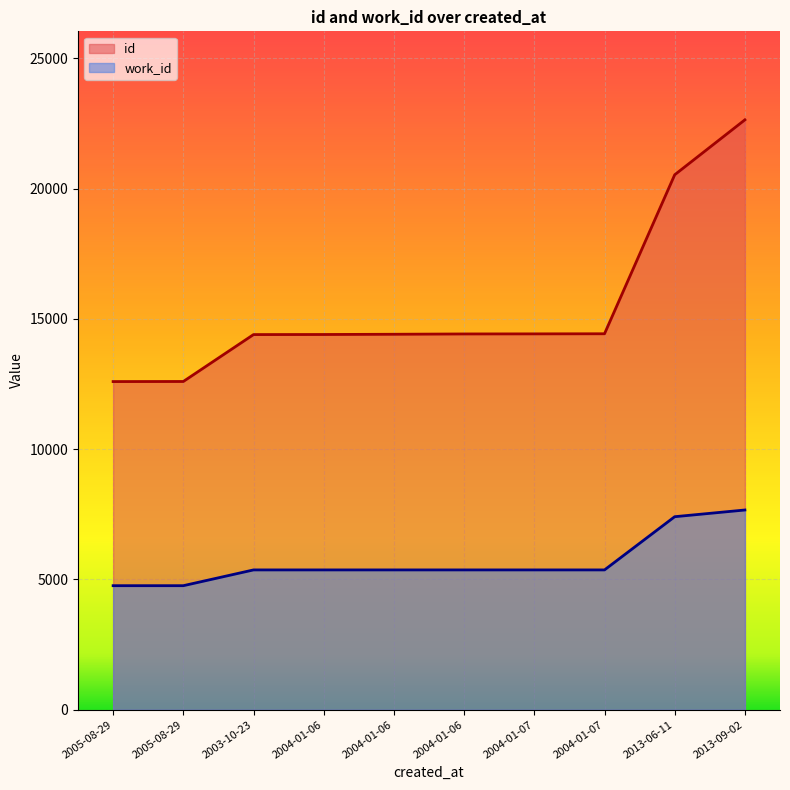

At which category does the chart reach its minimum across all series?

2005-08-29